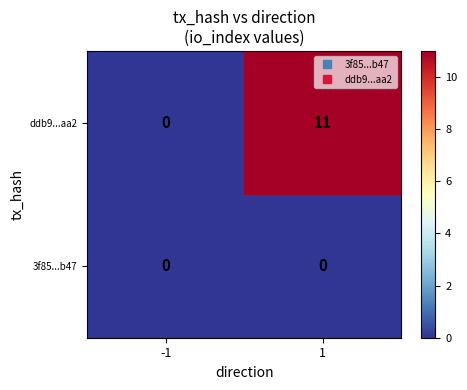

The ddb9...aa2 series shows -3 at -1. True or false?

False